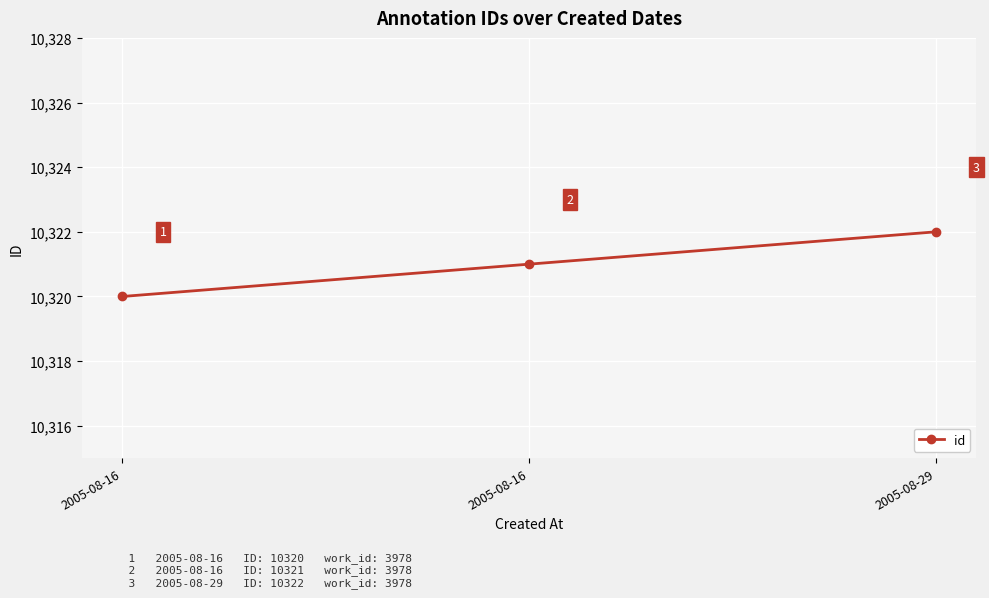

What is the value of the 2nd point from the left?

10320